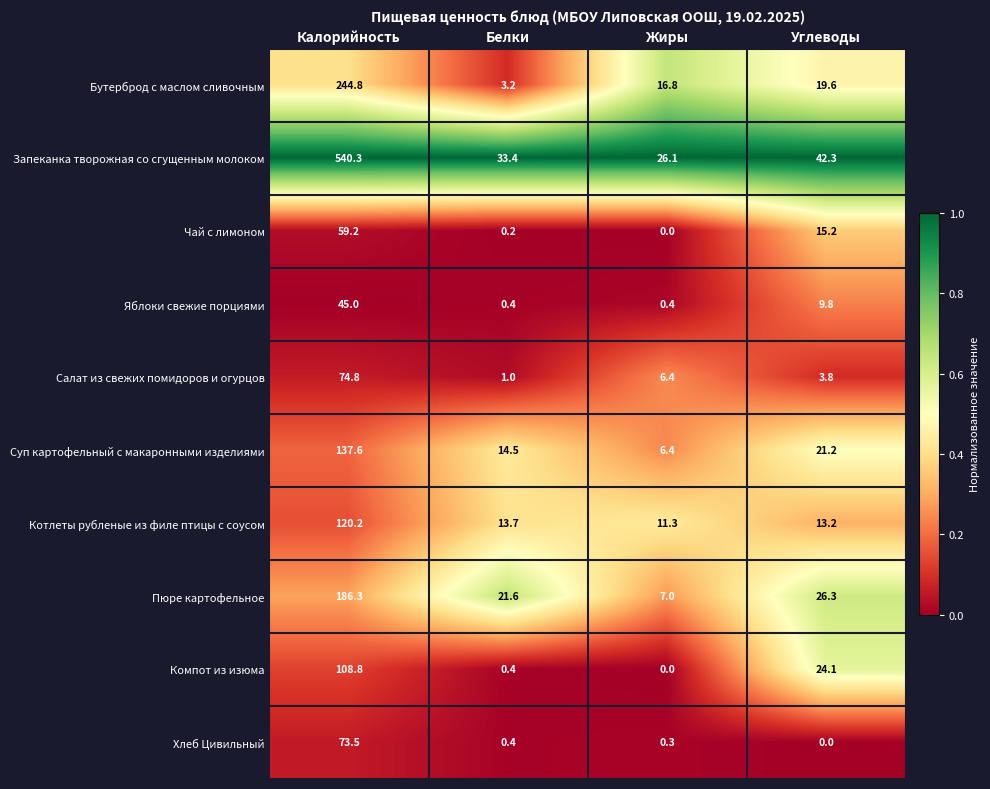

The value of Салат из свежих помидоров и огурцов at Калорийность is 74.8. True or false?

True